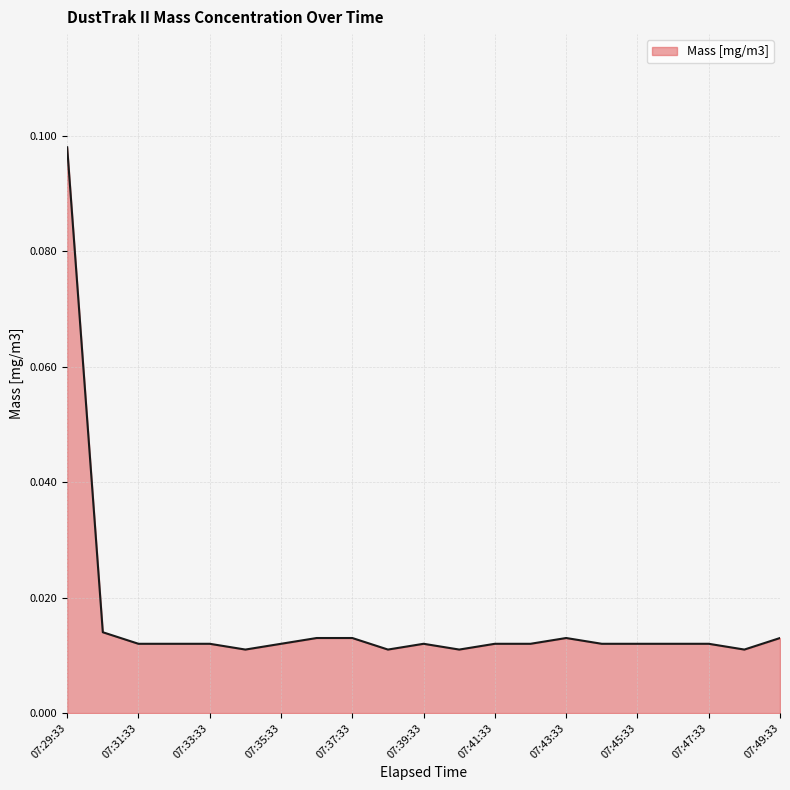

Does the chart have visible grid lines?

Yes